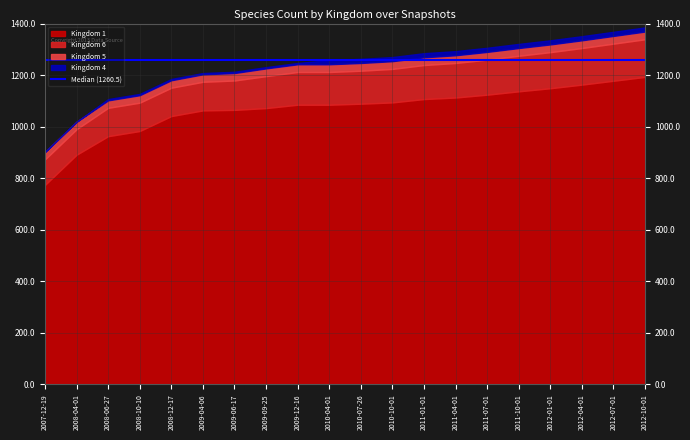

True or false: 1 and 5 cross at least once.

False